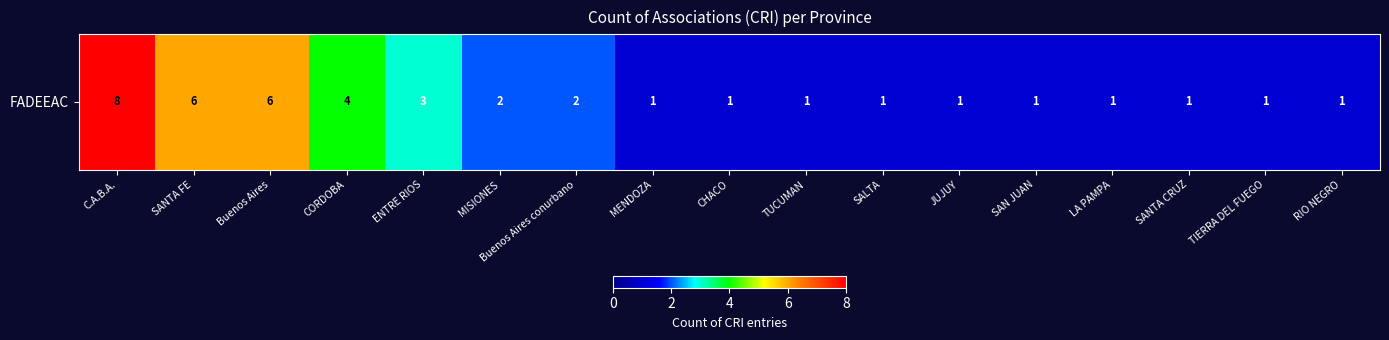

Read the value at TIERRA DEL FUEGO.

1